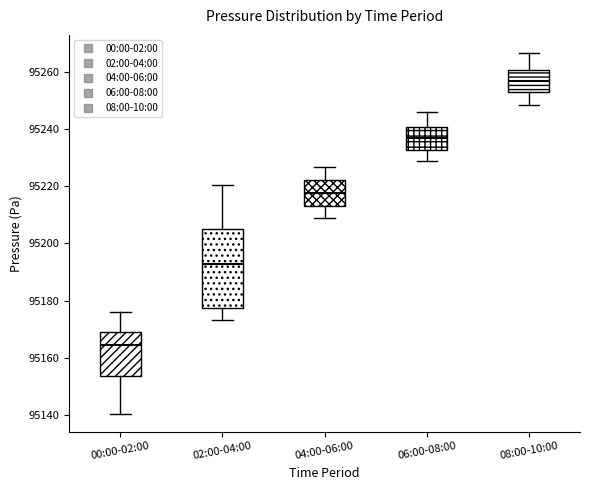

Which box has the highest median line?

08:00-10:00